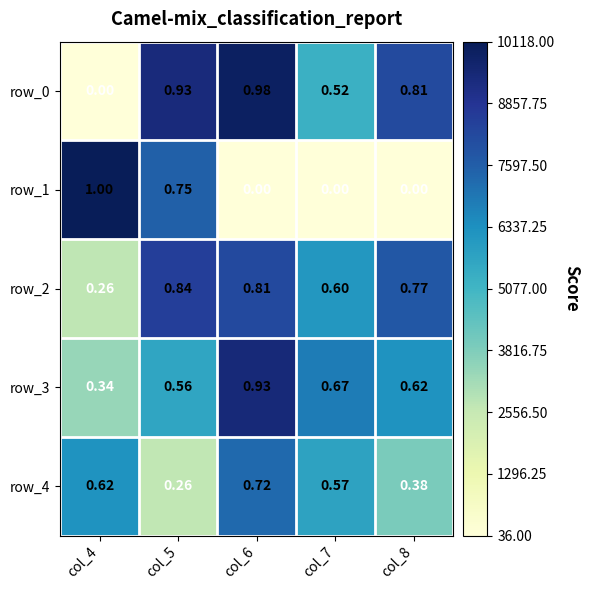

Which series has the largest total across all categories?

row_2